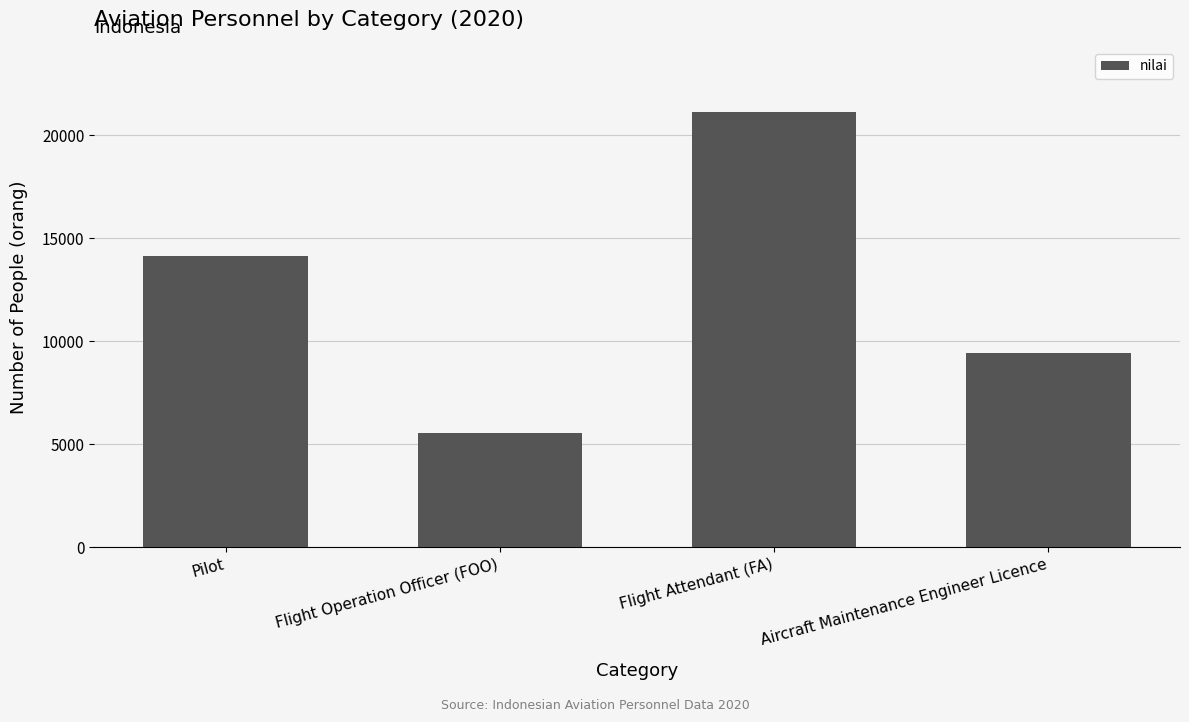

What is the value of the 4th bar from the left?

9444